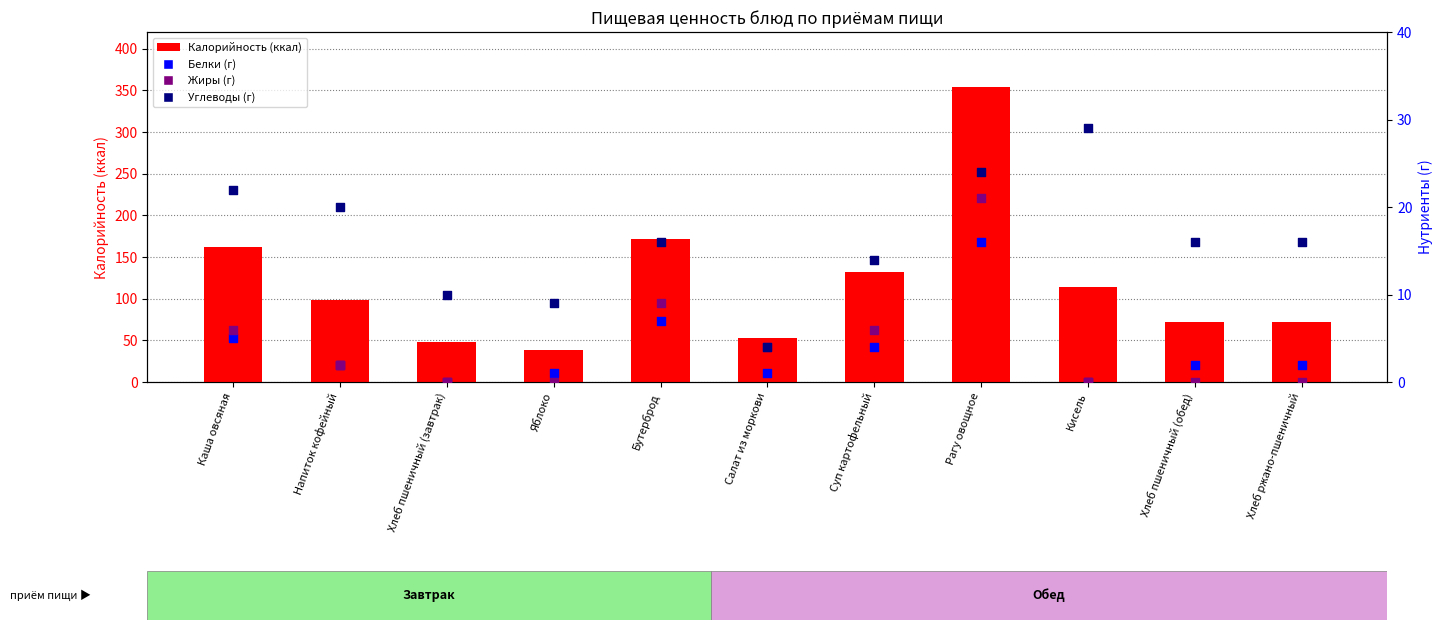

Is the value of Калорийность at Салат из моркови greater than the value of Углеводы at Кисель?

Yes